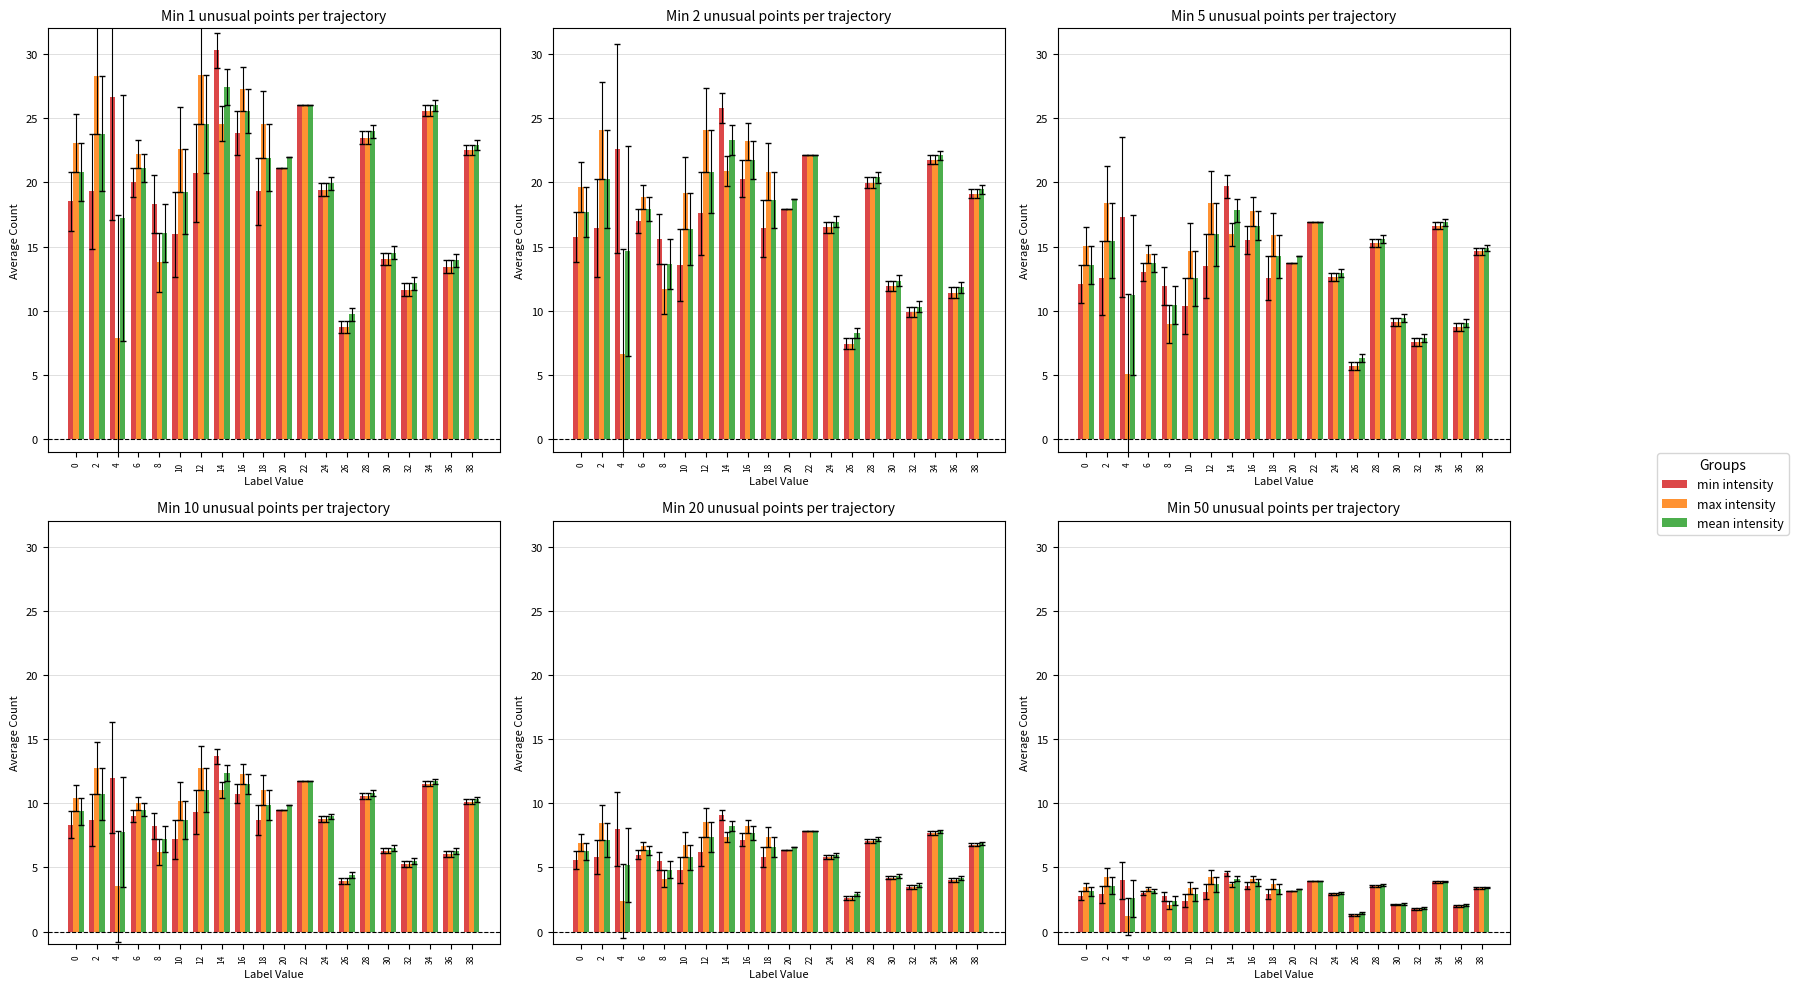

What is the minimum value for min intensity?

1.3